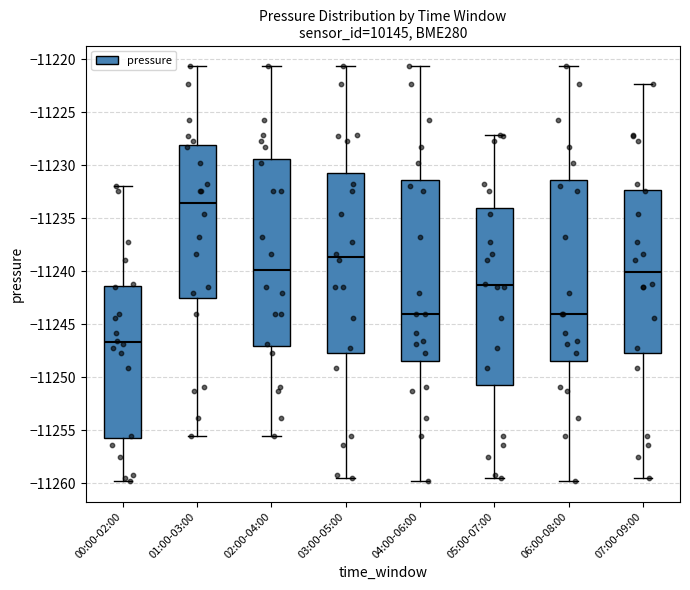

Reading left to right, read every box against the y-axis: the position of its median line, the range the box covers, and the ends of its whiskers. The values are not printed on the chart, so give them approximately, as read against the axis.

00:00-02:00: median -11246.5, box -11256.0 to -11241.5, whiskers -11260.0 to -11232.0
01:00-03:00: median -11233.5, box -11242.5 to -11228.0, whiskers -11255.5 to -11220.5
02:00-04:00: median -11240.0, box -11247.0 to -11229.5, whiskers -11255.5 to -11220.5
03:00-05:00: median -11238.5, box -11247.5 to -11231.0, whiskers -11259.5 to -11220.5
04:00-06:00: median -11244.0, box -11248.5 to -11231.5, whiskers -11260.0 to -11220.5
05:00-07:00: median -11241.5, box -11250.5 to -11234.0, whiskers -11259.5 to -11227.0
06:00-08:00: median -11244.0, box -11248.5 to -11231.5, whiskers -11260.0 to -11220.5
07:00-09:00: median -11240.0, box -11247.5 to -11232.5, whiskers -11259.5 to -11222.5